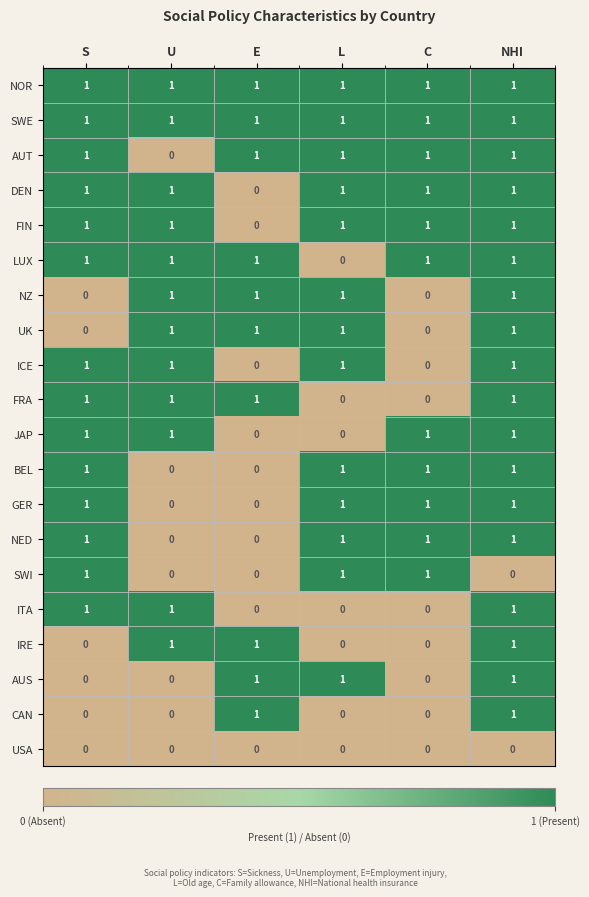

The value of JAP at U is 2. True or false?

False